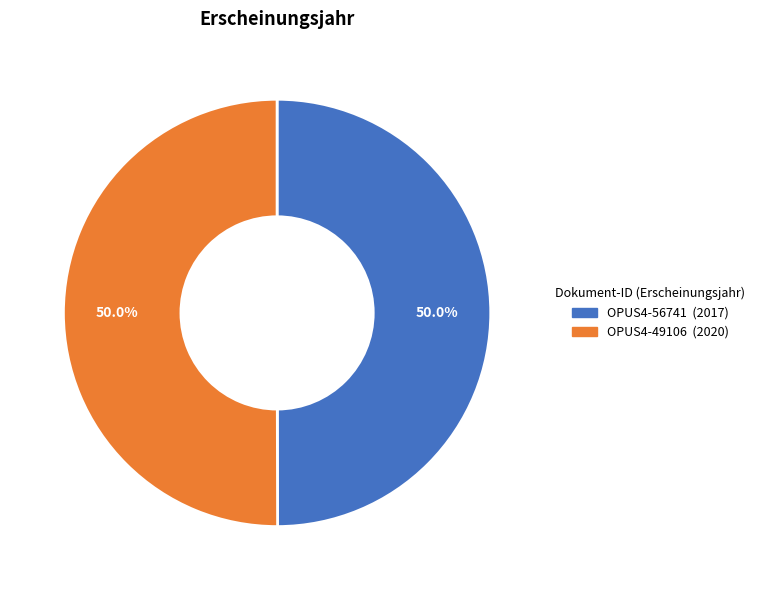

Approximately how many times larger is the value at OPUS4-56741 compared to OPUS4-49106?

1.0